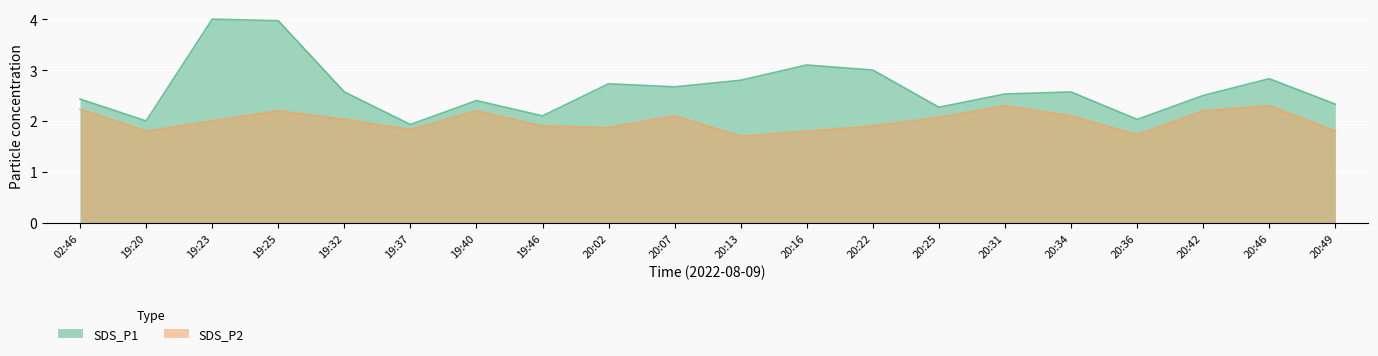

What is the average value of the SDS_P1 series?

2.6